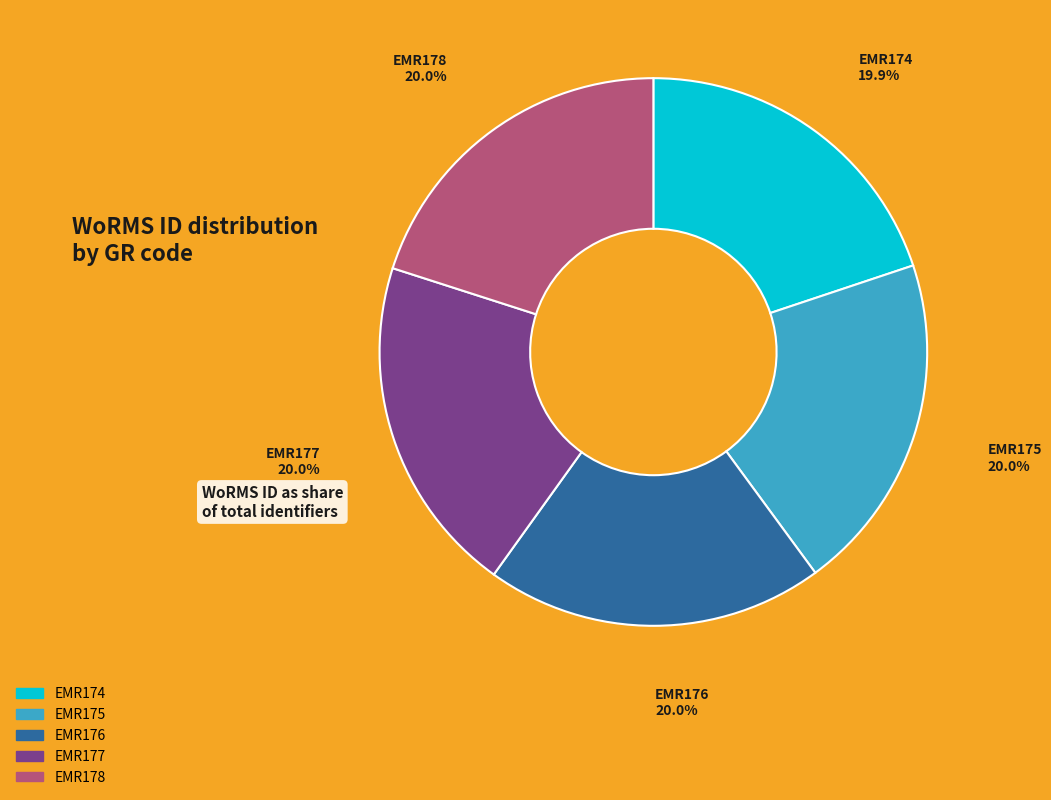

Approximately how many times larger is the value at EMR174 compared to EMR177?

1.0